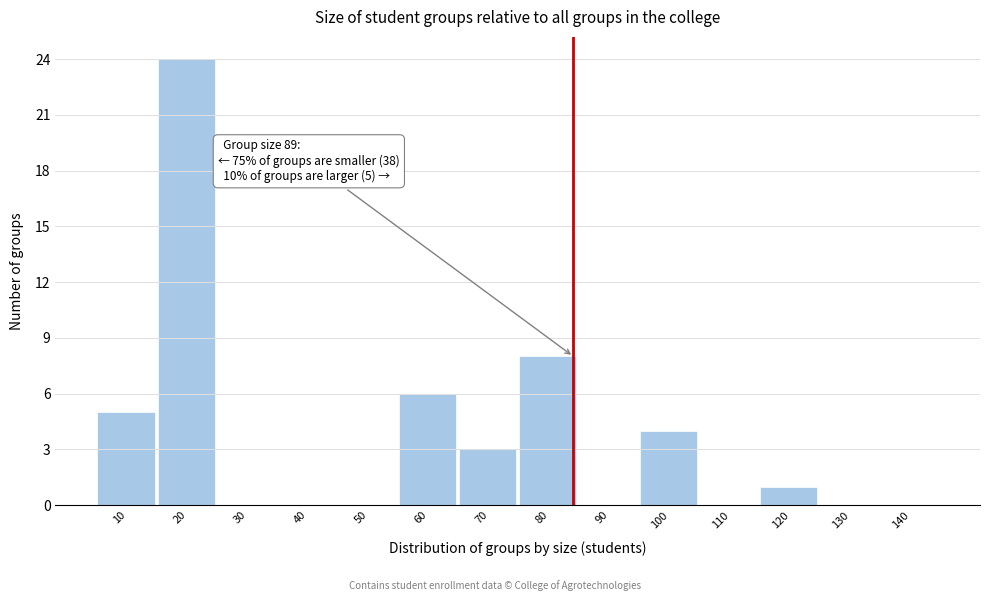

Reading left to right, what are all the values shown in this chart?

10=5	20=24	30=0	40=0	50=0	60=6	70=3	80=8	90=0	100=4	110=0	120=1	130=0	140=0